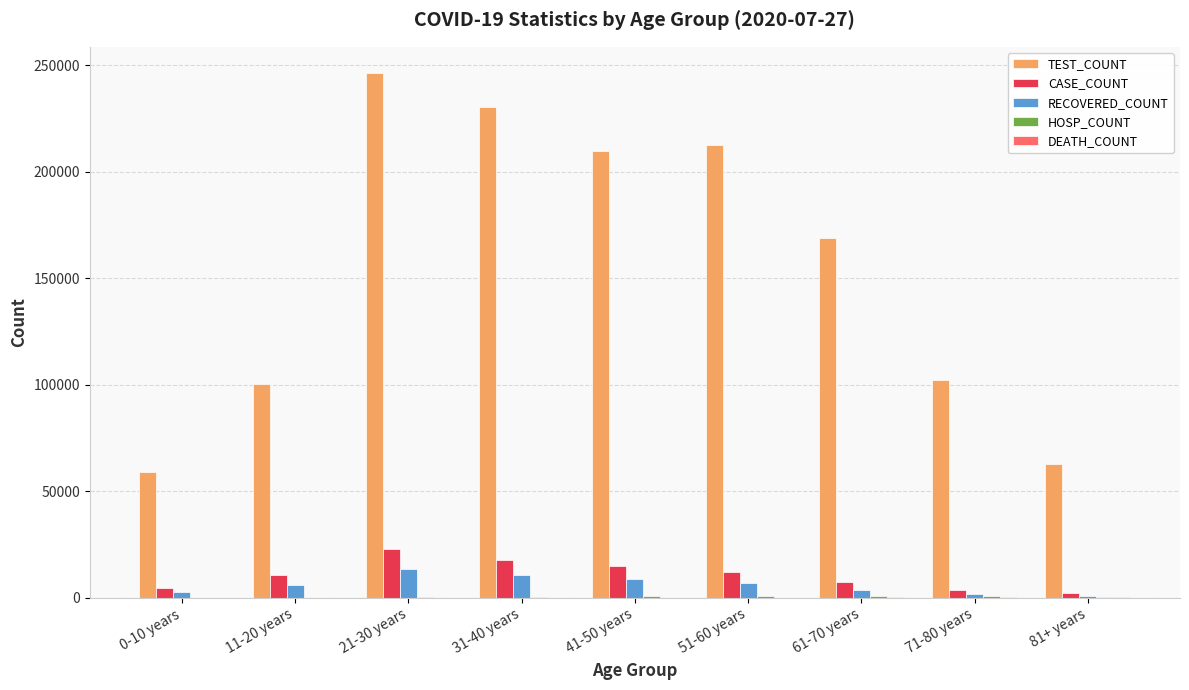

At which label does TEST_COUNT first exceed 168902?

21-30 years